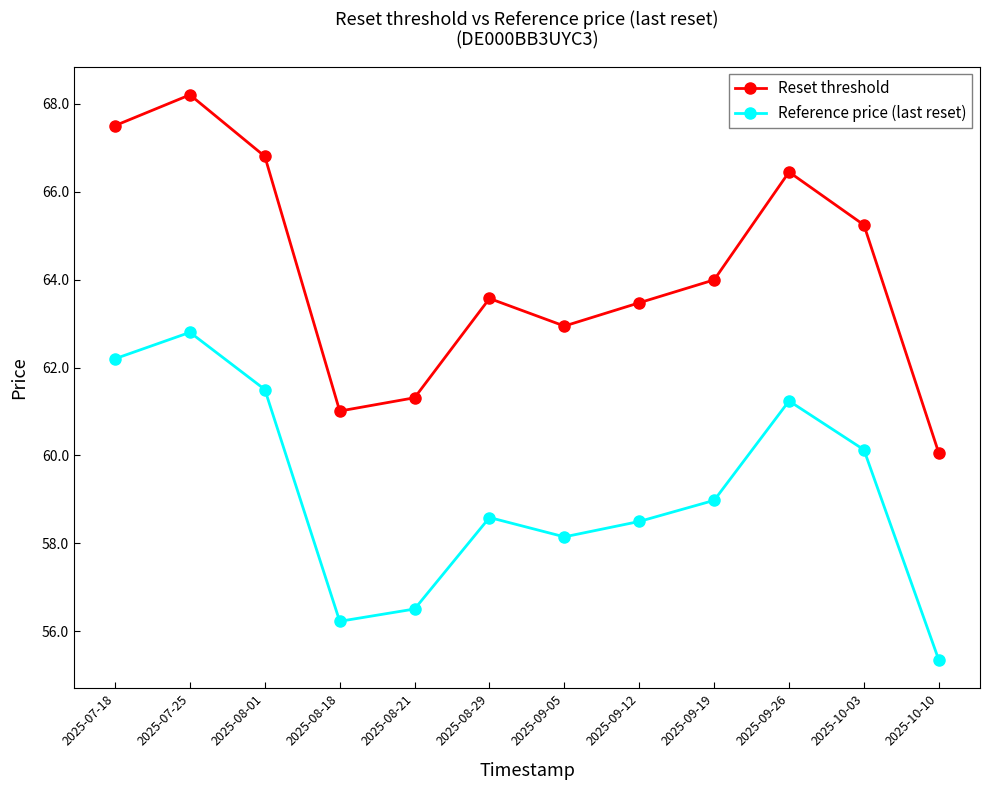

How many lines are shown in the chart?

2